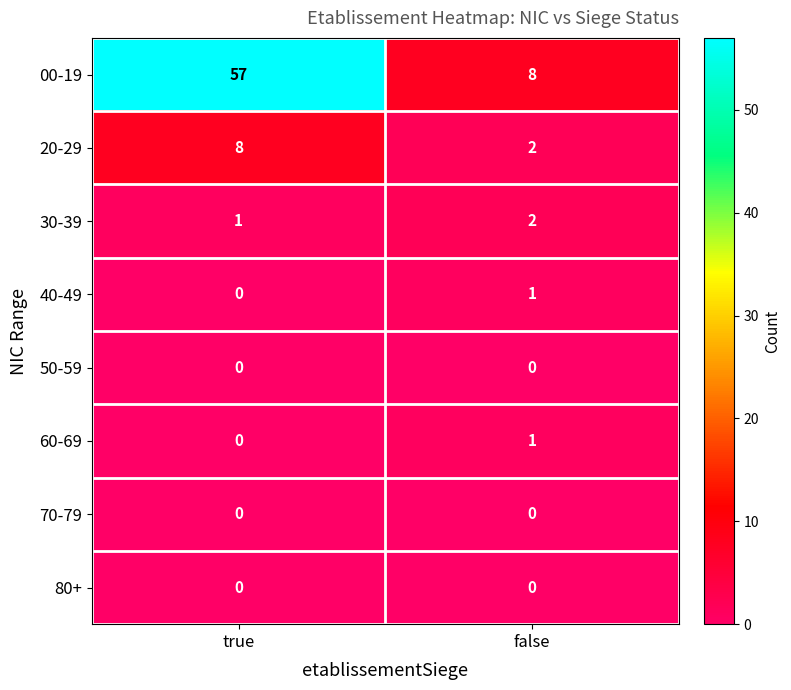

What is the greatest value displayed?

57